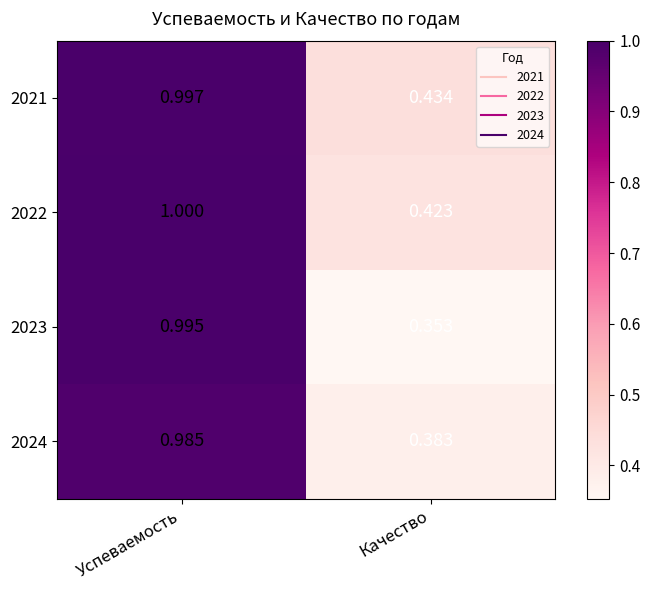

Rank the series at Успеваемость from lowest to highest value.

2024, 2023, 2021, 2022